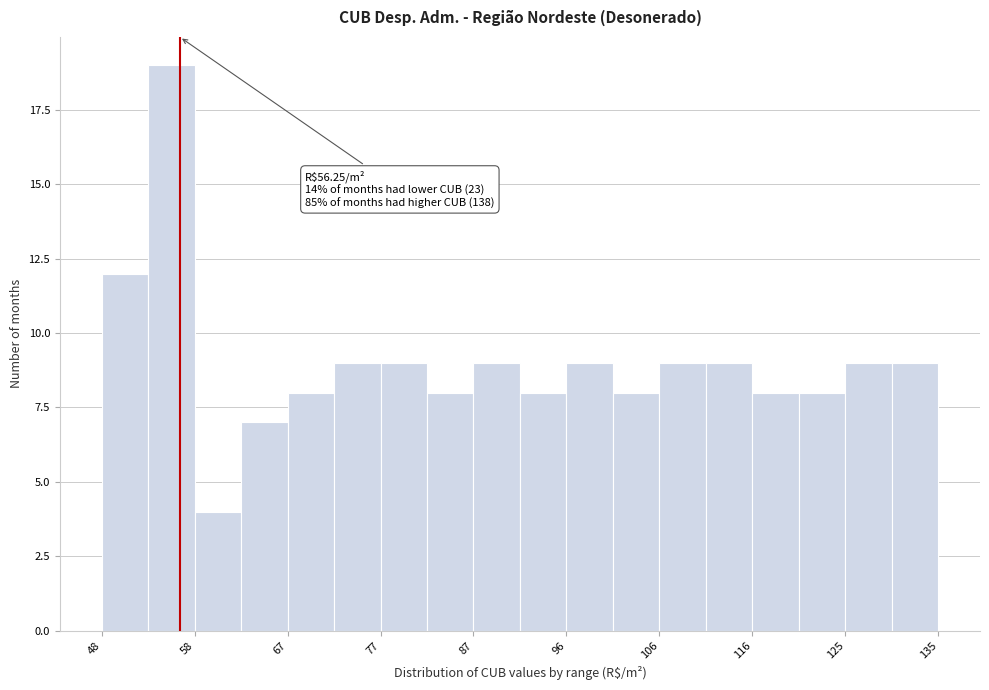

Over which range of the x-axis is the bar tallest?

53 to 58